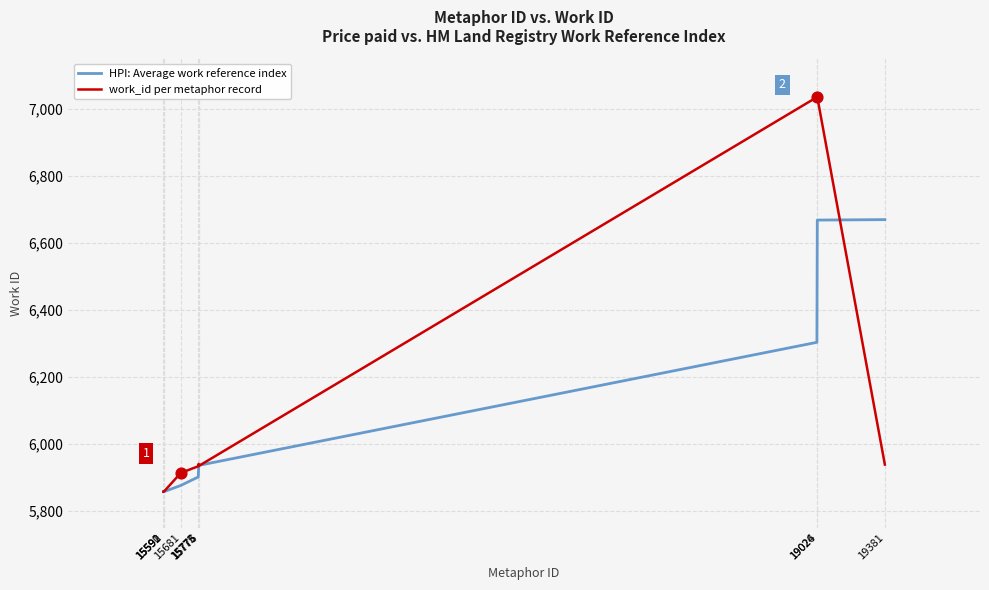

What is the total value across all series at 15592?

11714.0